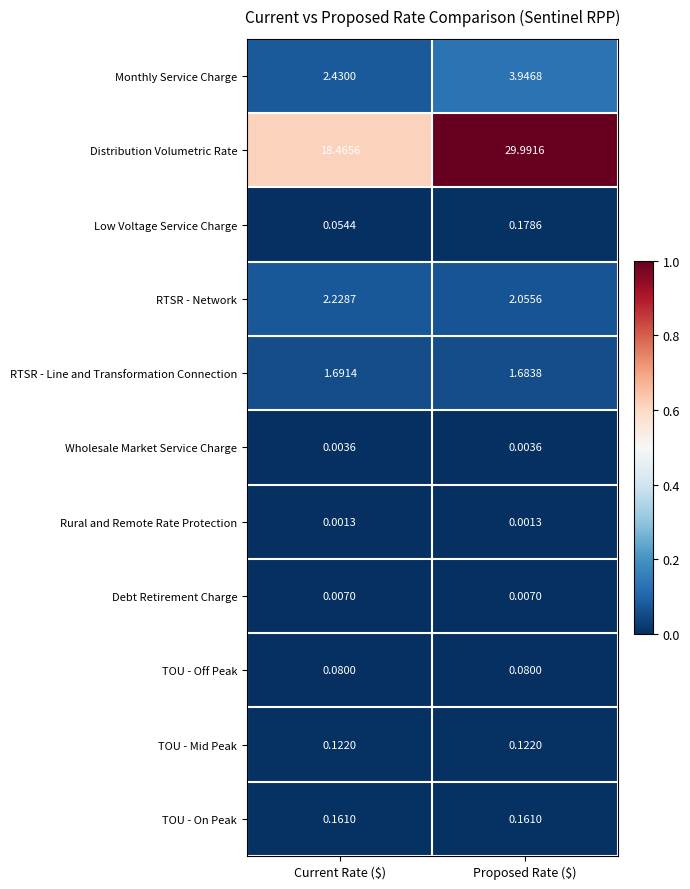

At which category is the sum across all series the highest?

Proposed Rate ($)